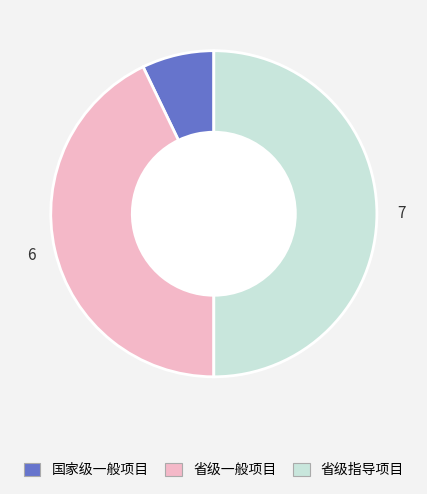

What is the largest slice in the pie chart?

省级指导项目